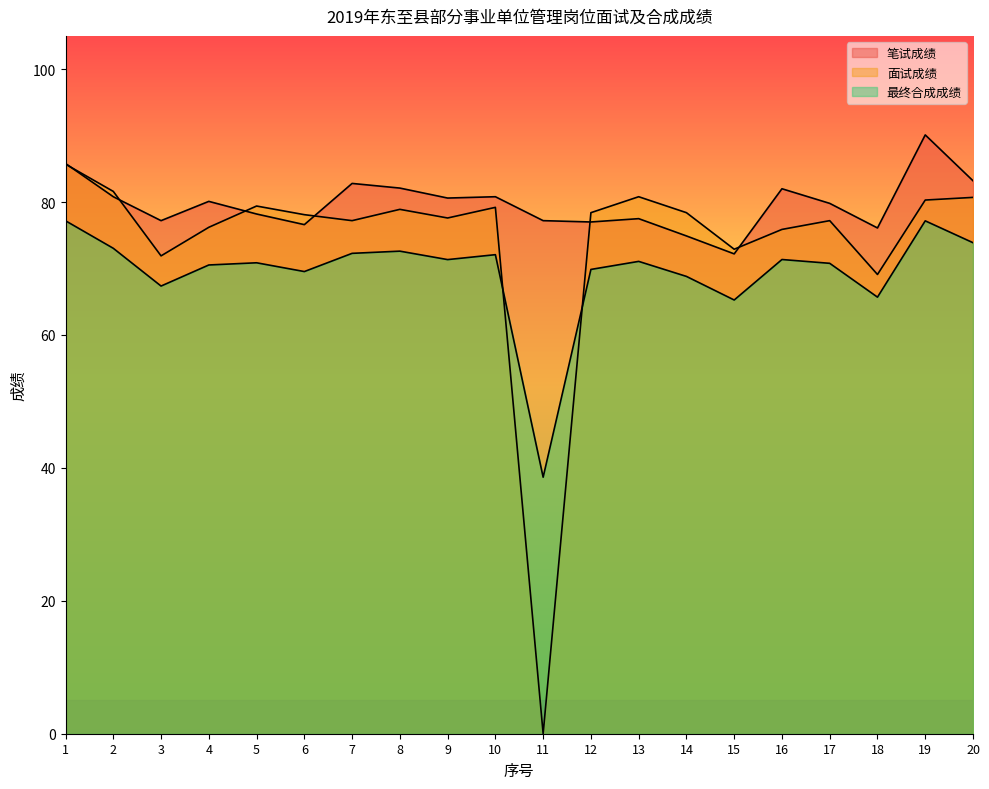

What is the value of the 面试成绩 point at the 6th from the left?

78.1